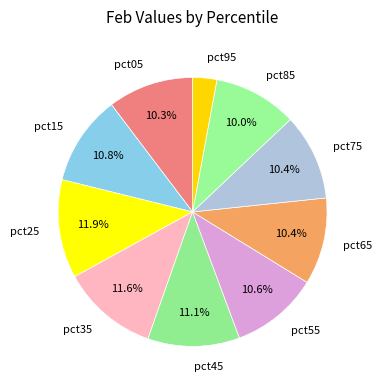

What percentage is NOT represented by pct25?

88.1%